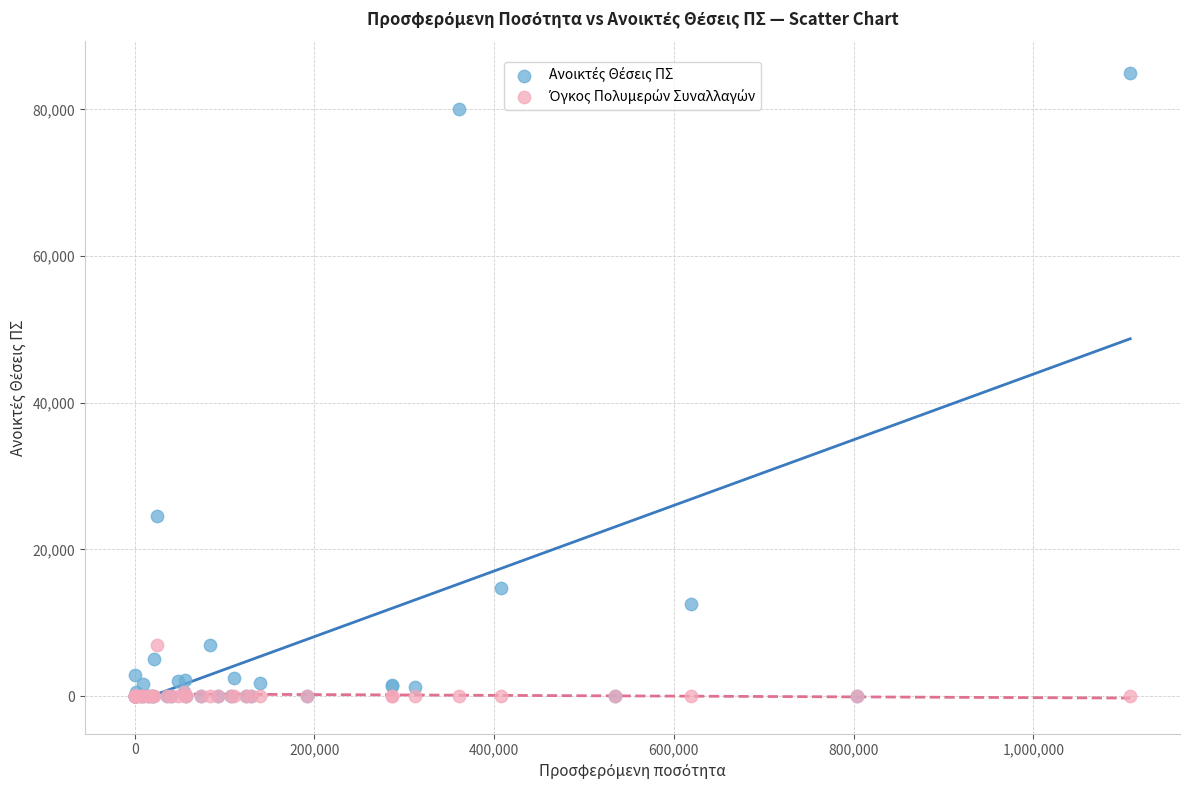

Across all series, what Y value is closest to 42500?

24500